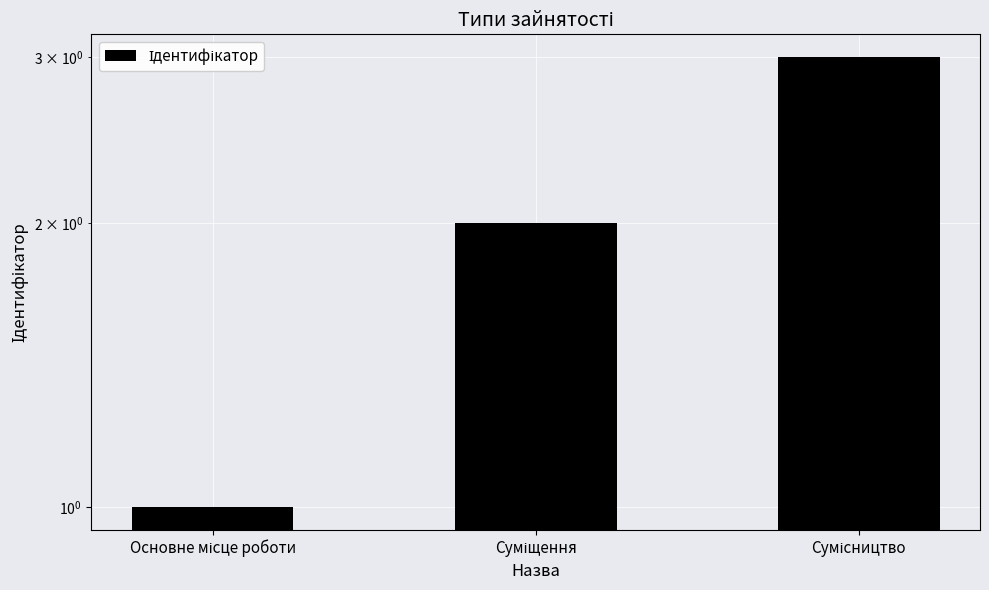

How many bars are there in total?

3